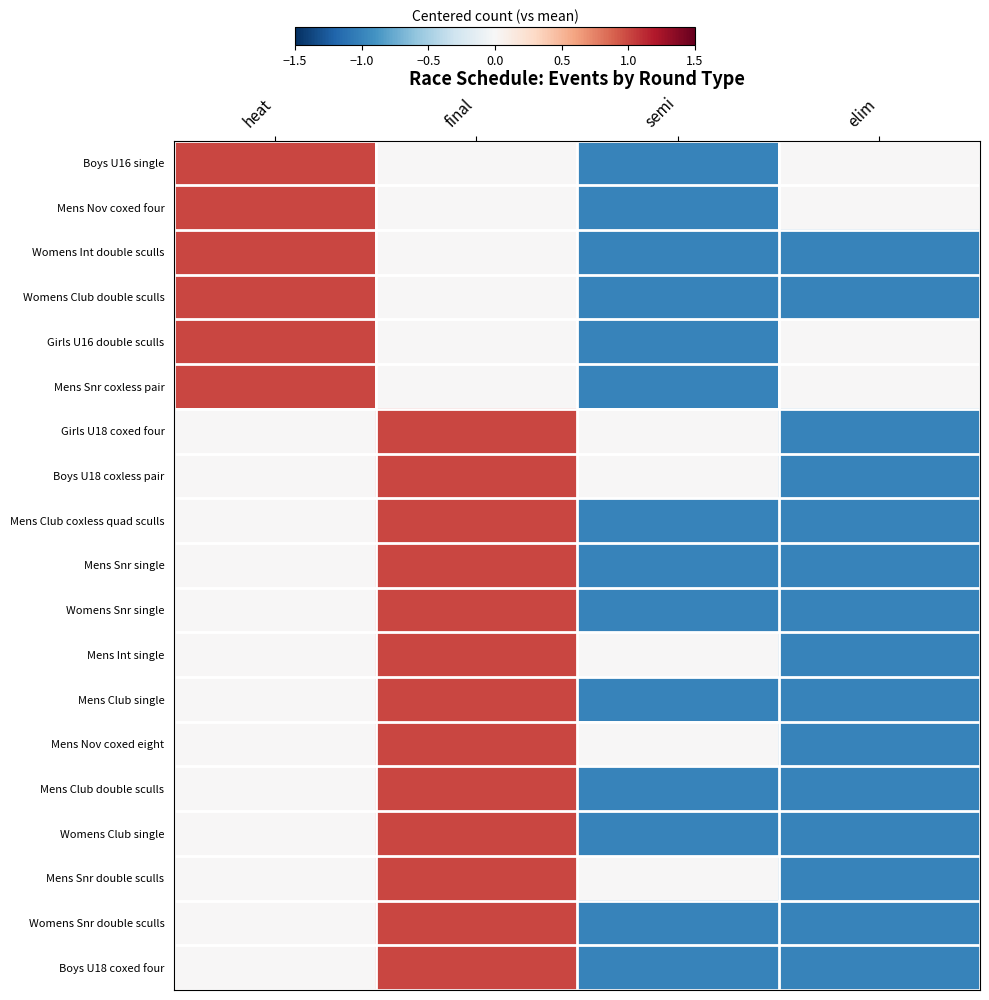

What is the smallest value displayed?

-1